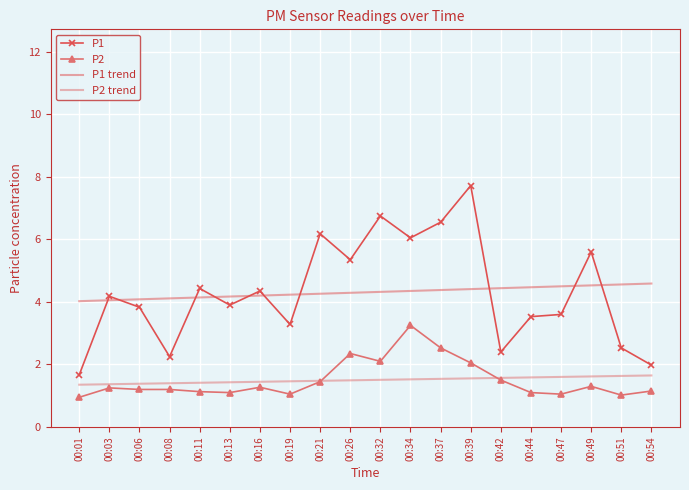

What is the maximum value for P1 trend?

4.6